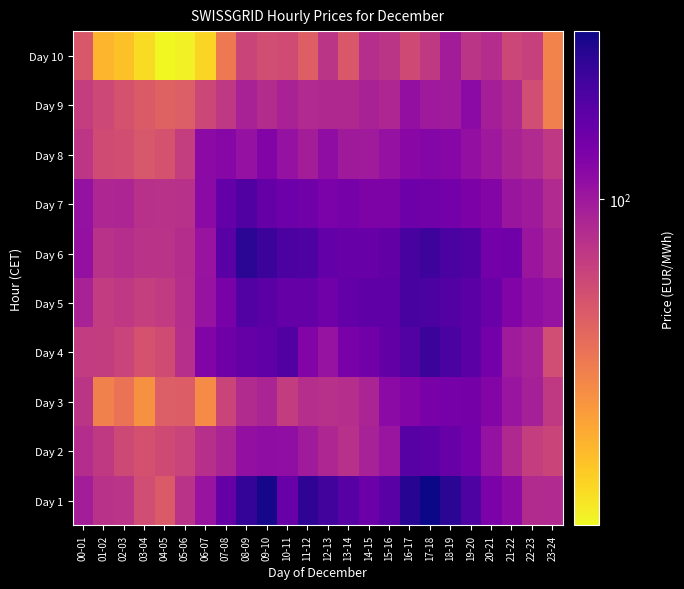

Reading left to right, extract all data points from this chart.

Day 1: 00-01=97.0	01-02=85.9	02-03=84.6	03-04=72.8	04-05=67.2	05-06=85.4	06-07=102.9	07-08=129.4	08-09=160.0	09-10=175.5	10-11=129.2	11-12=162.5	12-13=150.9	13-14=138.2	14-15=126.1	15-16=137.3	16-17=166.4	17-18=180.1	18-19=164.2	19-20=142.6	20-21=118.3	21-22=108.4	22-23=89.5	23-24=89.8
Day 2: 00-01=87.9	01-02=81.6	02-03=74.2	03-04=70.8	04-05=73.9	05-06=76.8	06-07=86.8	07-08=93.3	08-09=105.6	09-10=107.5	10-11=106.4	11-12=98.2	12-13=91.9	13-14=86.5	14-15=95.1	15-16=102.5	16-17=138.2	17-18=136.4	18-19=128.9	19-20=121.6	20-21=104.7	21-22=90.4	22-23=79.8	23-24=76.5
Day 3: 00-01=84.3	01-02=54.2	02-03=58.4	03-04=50.0	04-05=66.0	05-06=66.5	06-07=51.2	07-08=76.4	08-09=89.0	09-10=93.3	10-11=79.9	11-12=87.5	12-13=86.6	13-14=87.4	14-15=93.2	15-16=109.5	16-17=113.0	17-18=118.4	18-19=120.2	19-20=120.8	20-21=113.2	21-22=102.1	22-23=95.6	23-24=81.9
Day 4: 00-01=80.5	01-02=79.9	02-03=77.2	03-04=70.5	04-05=73.4	05-06=87.0	06-07=114.8	07-08=124.3	08-09=129.7	09-10=133.6	10-11=141.9	11-12=113.6	12-13=103.4	13-14=119.0	14-15=122.8	15-16=131.8	16-17=140.6	17-18=154.4	18-19=145.8	19-20=136.0	20-21=121.7	21-22=97.9	22-23=95.0	23-24=72.7
Day 5: 00-01=94.2	01-02=80.9	02-03=82.3	03-04=79.3	04-05=81.0	05-06=87.4	06-07=103.5	07-08=118.7	08-09=141.1	09-10=136.0	10-11=130.0	11-12=129.7	12-13=123.9	13-14=130.3	14-15=132.9	15-16=133.1	16-17=147.2	17-18=144.4	18-19=140.0	19-20=136.3	20-21=127.0	21-22=114.0	22-23=107.2	23-24=103.5
Day 6: 00-01=104.8	01-02=85.8	02-03=87.8	03-04=85.0	04-05=85.1	05-06=88.1	06-07=103.1	07-08=137.2	08-09=164.7	09-10=154.7	10-11=144.1	11-12=143.5	12-13=130.8	13-14=128.4	14-15=128.7	15-16=131.7	16-17=147.5	17-18=153.9	18-19=145.2	19-20=142.1	20-21=121.8	21-22=123.4	22-23=101.7	23-24=93.4
Day 7: 00-01=104.4	01-02=91.7	02-03=92.2	03-04=86.1	04-05=86.0	05-06=86.6	06-07=109.4	07-08=131.0	08-09=141.4	09-10=129.8	10-11=125.5	11-12=123.5	12-13=117.7	13-14=120.3	14-15=116.4	15-16=116.2	16-17=125.6	17-18=124.0	18-19=122.2	19-20=117.3	20-21=113.1	21-22=101.4	22-23=98.9	23-24=90.1
Day 8: 00-01=83.5	01-02=73.3	02-03=72.3	03-04=68.5	04-05=70.7	05-06=79.8	06-07=109.4	07-08=111.8	08-09=104.6	09-10=114.0	10-11=104.7	11-12=96.6	12-13=107.2	13-14=98.8	14-15=98.2	15-16=104.5	16-17=110.4	17-18=112.2	18-19=112.1	19-20=106.0	20-21=100.2	21-22=93.8	22-23=90.2	23-24=82.5
Day 9: 00-01=79.4	01-02=75.0	02-03=70.5	03-04=67.1	04-05=64.0	05-06=65.9	06-07=75.5	07-08=82.4	08-09=94.5	09-10=88.5	10-11=94.2	11-12=90.1	12-13=90.4	13-14=90.7	14-15=94.5	15-16=92.1	16-17=106.1	17-18=99.6	18-19=98.4	19-20=109.2	20-21=96.2	21-22=90.4	22-23=73.0	23-24=54.4
Day 10: 00-01=68.2	01-02=42.0	02-03=40.0	03-04=35.9	04-05=31.8	05-06=32.8	06-07=36.7	07-08=56.5	08-09=76.2	09-10=73.1	10-11=73.2	11-12=65.3	12-13=84.3	13-14=68.2	14-15=87.6	15-16=83.8	16-17=74.0	17-18=81.6	18-19=97.8	19-20=84.1	20-21=88.2	21-22=75.3	22-23=78.5	23-24=53.2